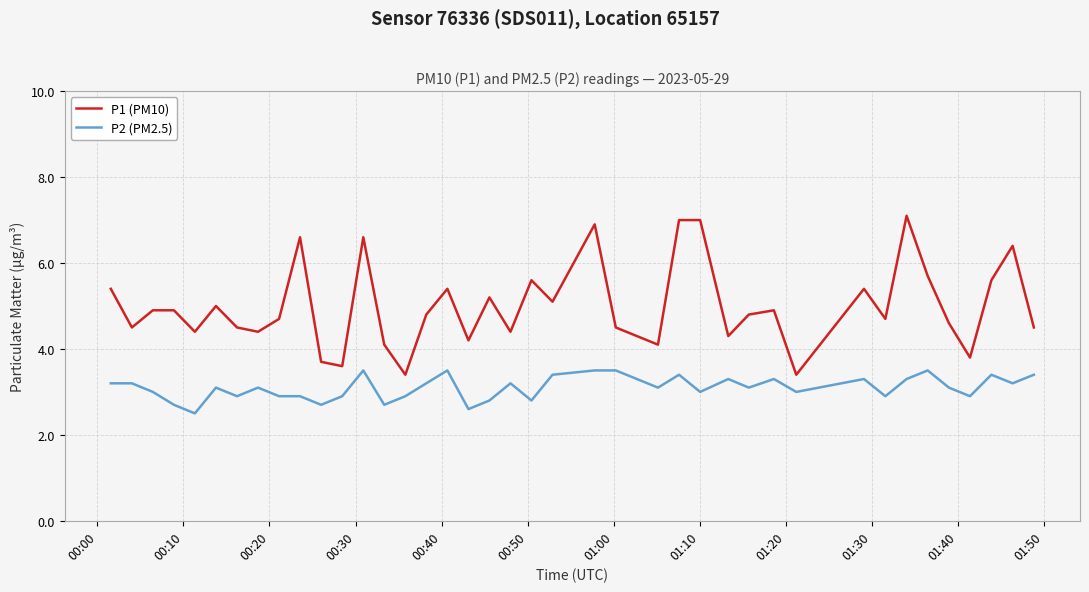

List the series in order of their peak value, highest first.

P1 (PM10), P2 (PM2.5)